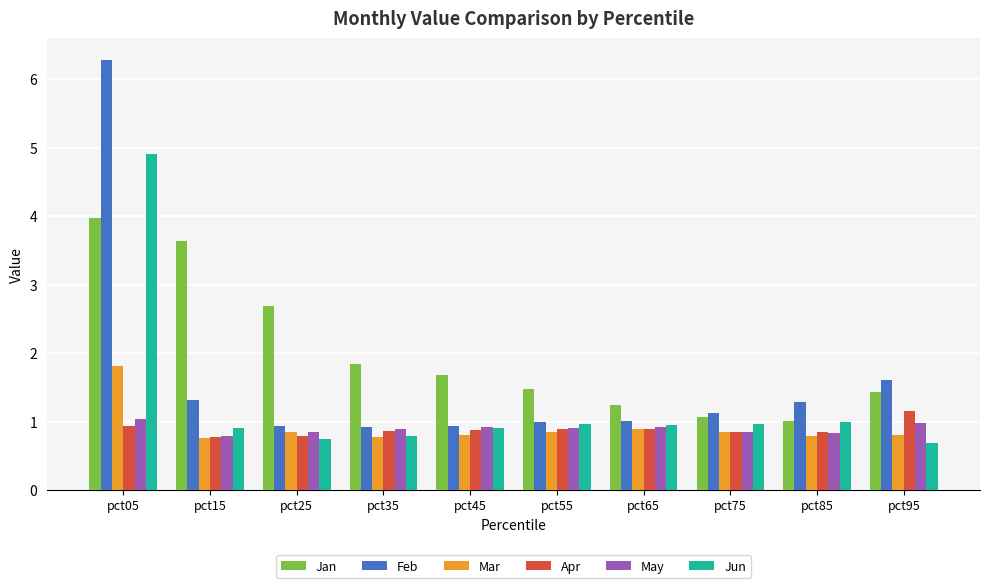

At which category is the sum across all series the highest?

pct05